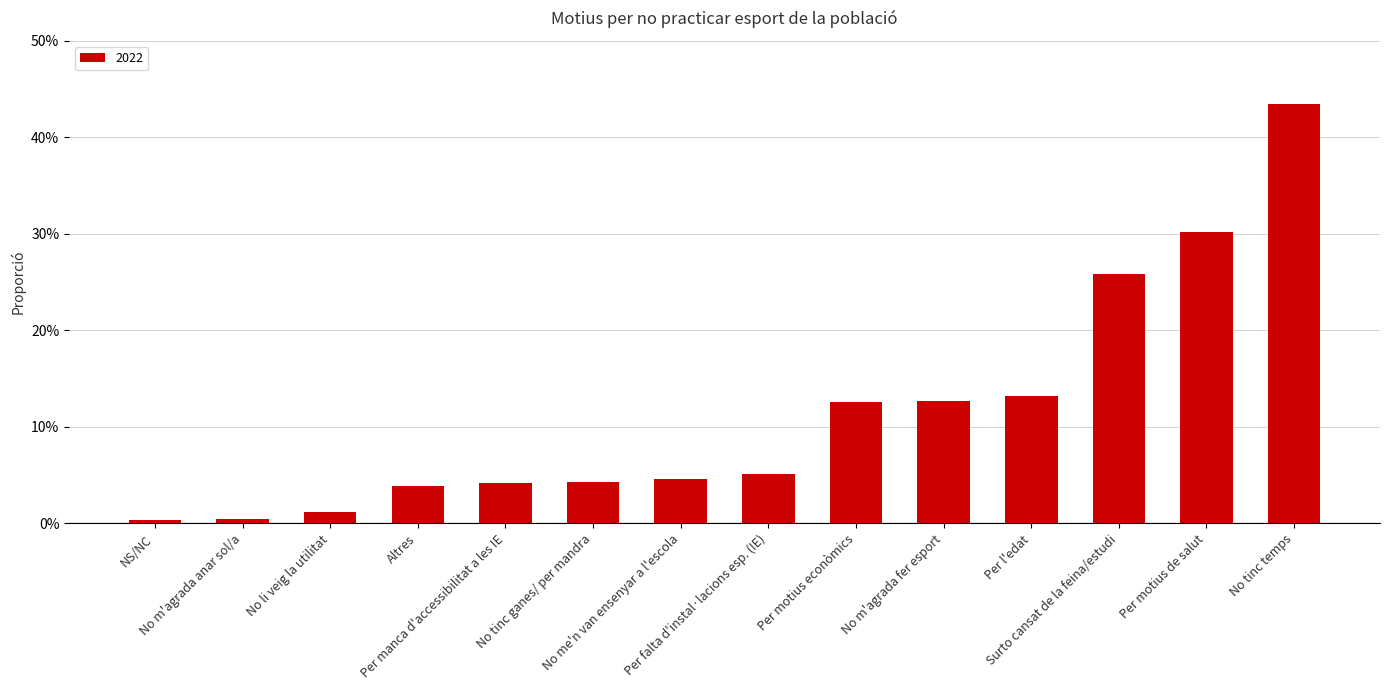

The value at No tinc ganes/ per mandra is 0.0. True or false?

False